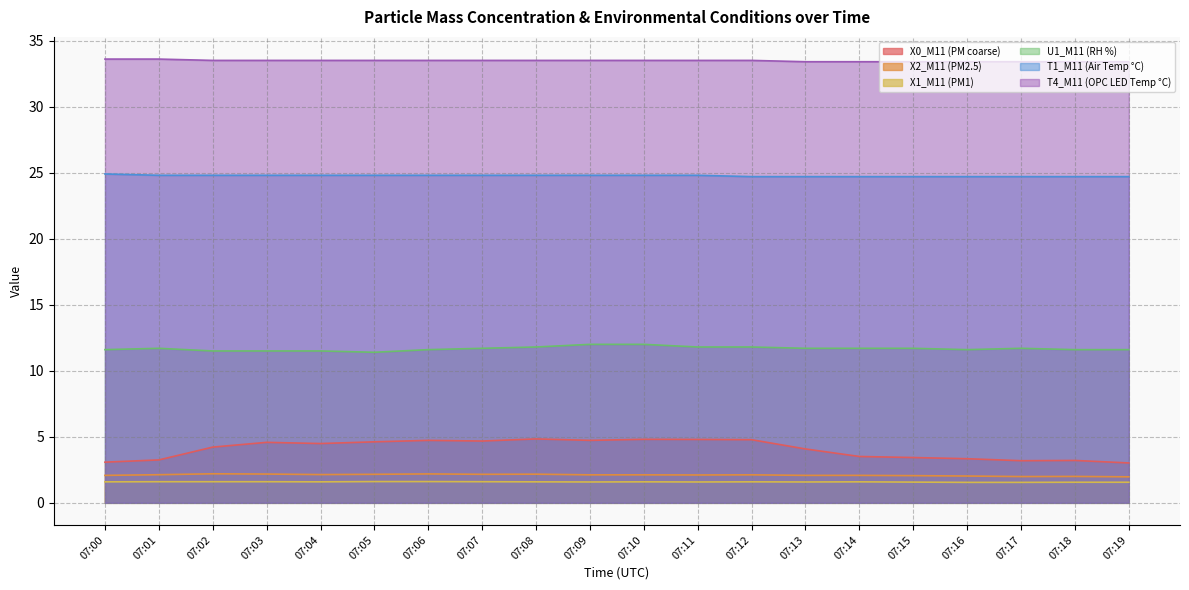

Which has a higher value, 07:14 or 07:16?

07:14